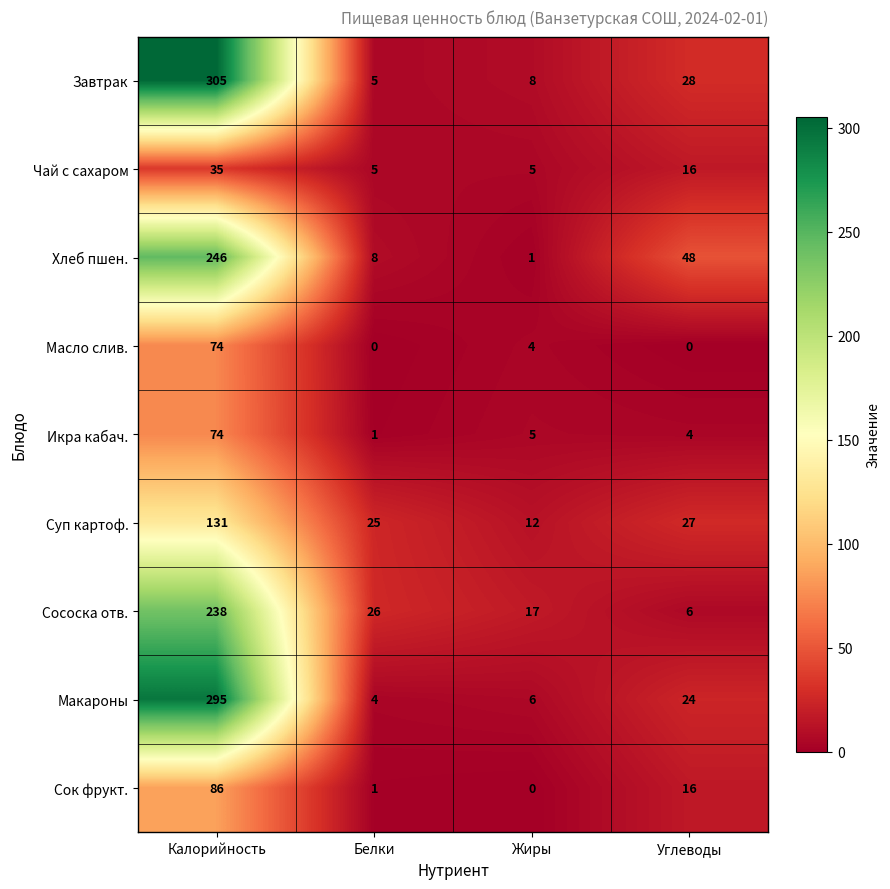

At which label does Хлеб пшен. reach its minimum?

Жиры